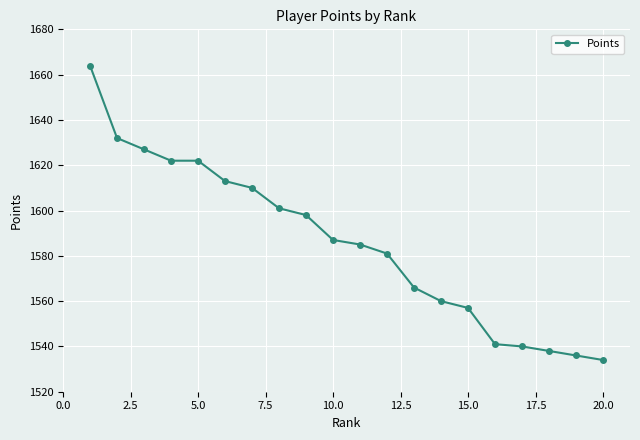

What is the minimum value shown in the chart?

1534